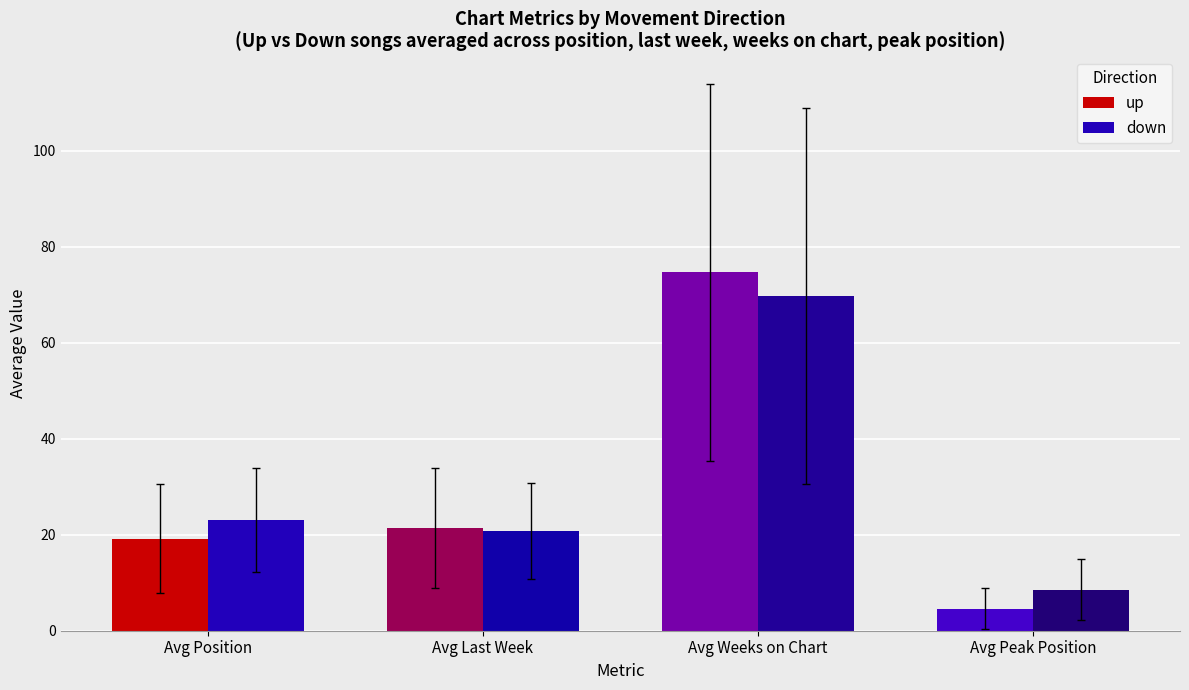

What are all the series names shown in the legend?

up, down